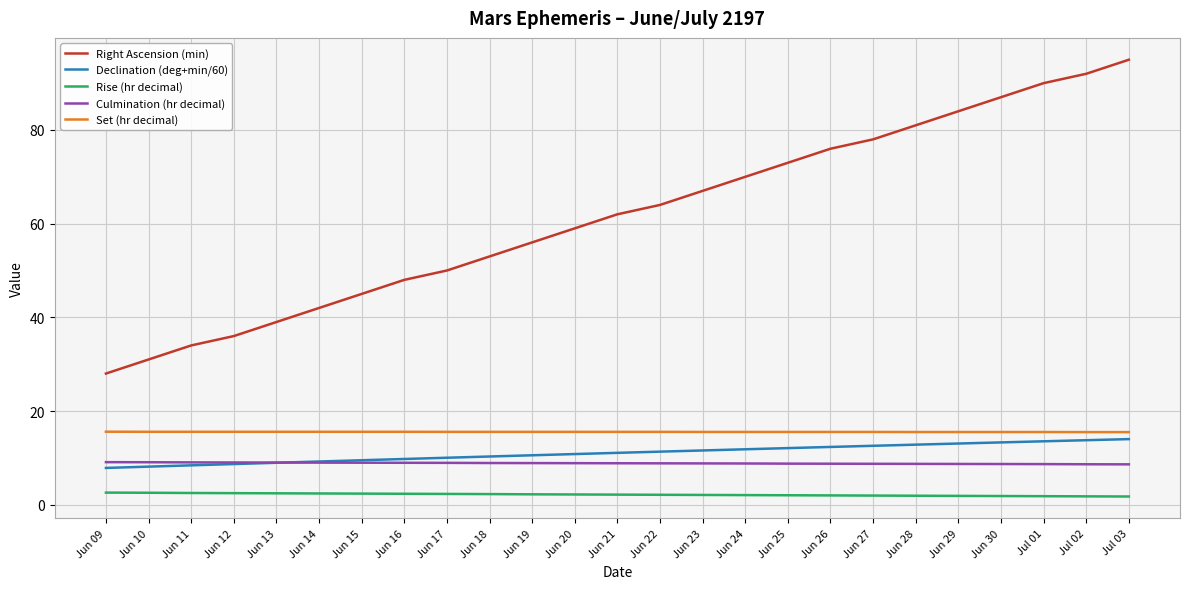

True or false: Set (hr decimal) has a value of 22.7 at Jun 10.

False